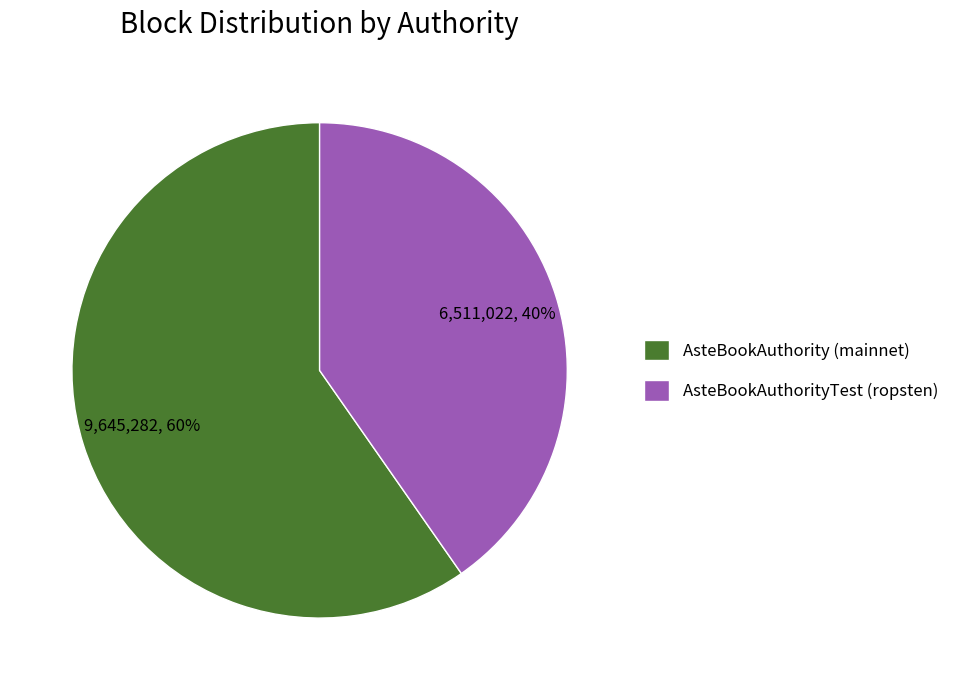

True or false: AsteBookAuthorityTest (ropsten) accounts for 40% of the total.

True